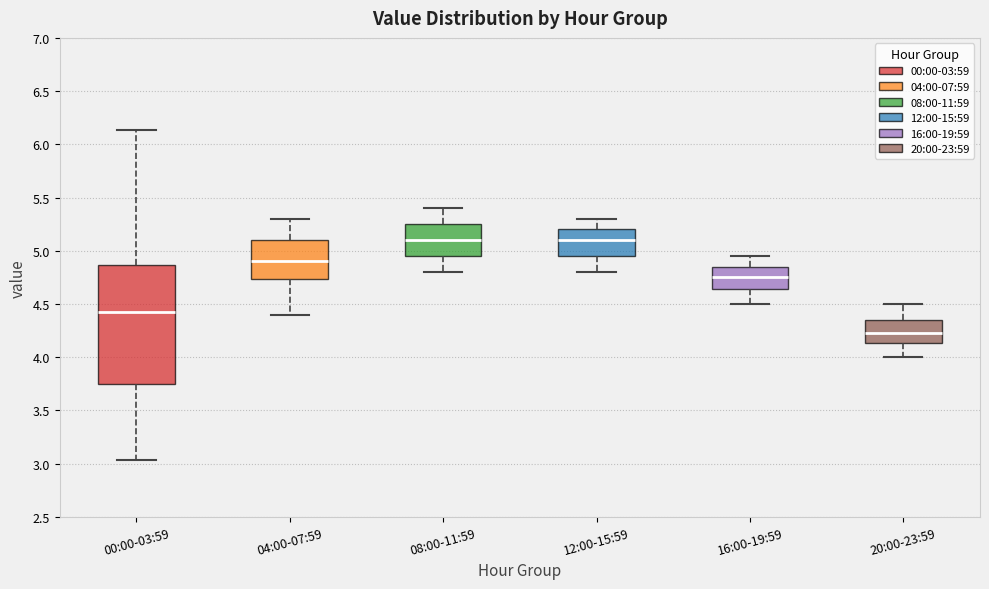

Reading left to right, read every box against the y-axis: the position of its median line, the range the box covers, and the ends of its whiskers. The values are not printed on the chart, so give them approximately, as read against the axis.

00:00-03:59: median 4.45, box 3.75 to 4.85, whiskers 3.05 to 6.15
04:00-07:59: median 4.90, box 4.75 to 5.10, whiskers 4.40 to 5.30
08:00-11:59: median 5.10, box 4.95 to 5.25, whiskers 4.80 to 5.40
12:00-15:59: median 5.10, box 4.95 to 5.20, whiskers 4.80 to 5.30
16:00-19:59: median 4.75, box 4.65 to 4.85, whiskers 4.50 to 4.95
20:00-23:59: median 4.25, box 4.15 to 4.35, whiskers 4.00 to 4.50